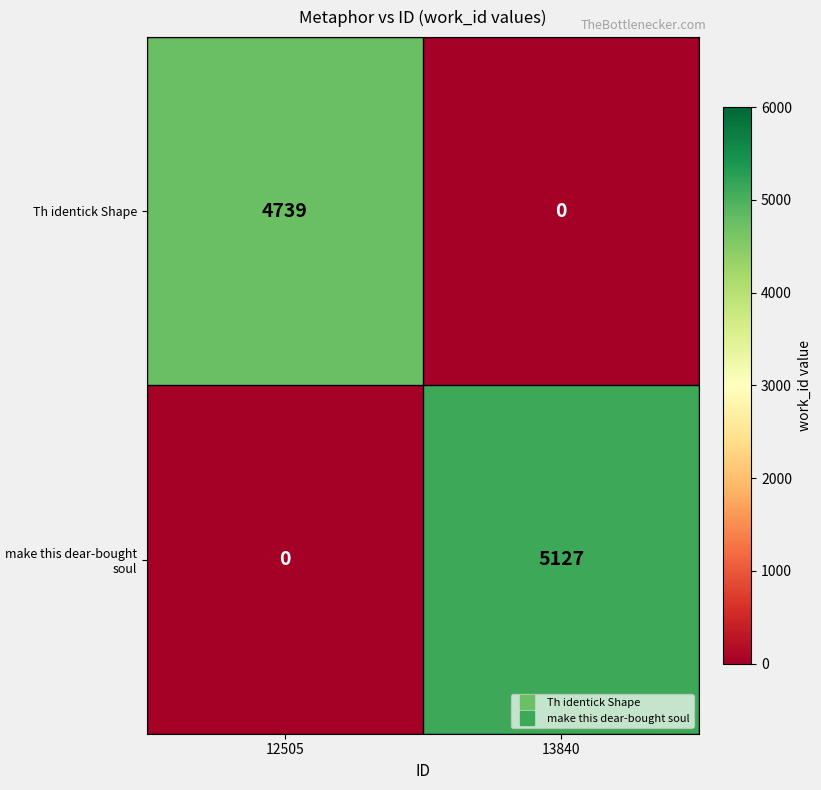

At which label does Th identick Shape reach its peak?

12505